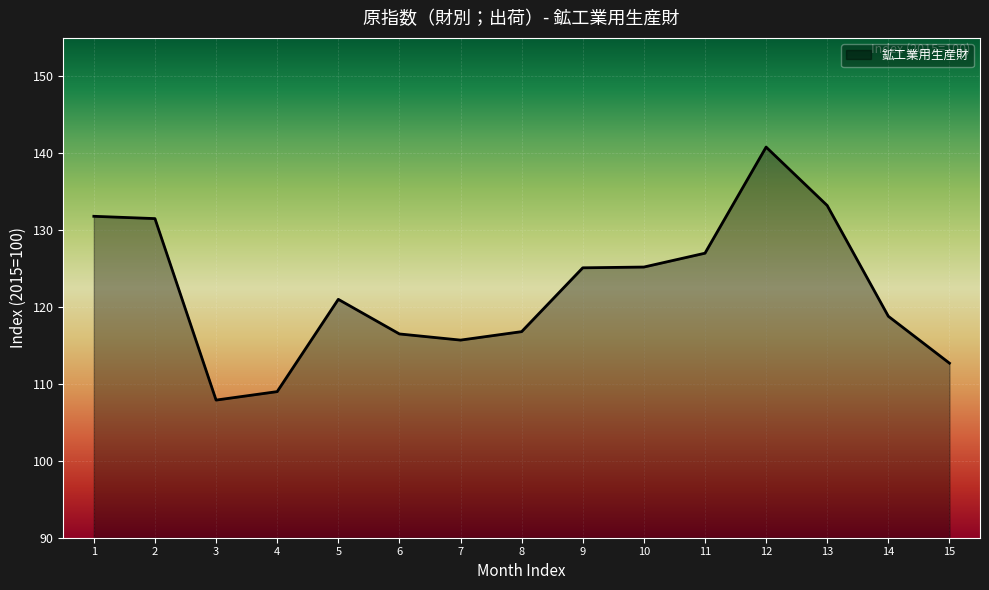

Does the chart have visible grid lines?

Yes